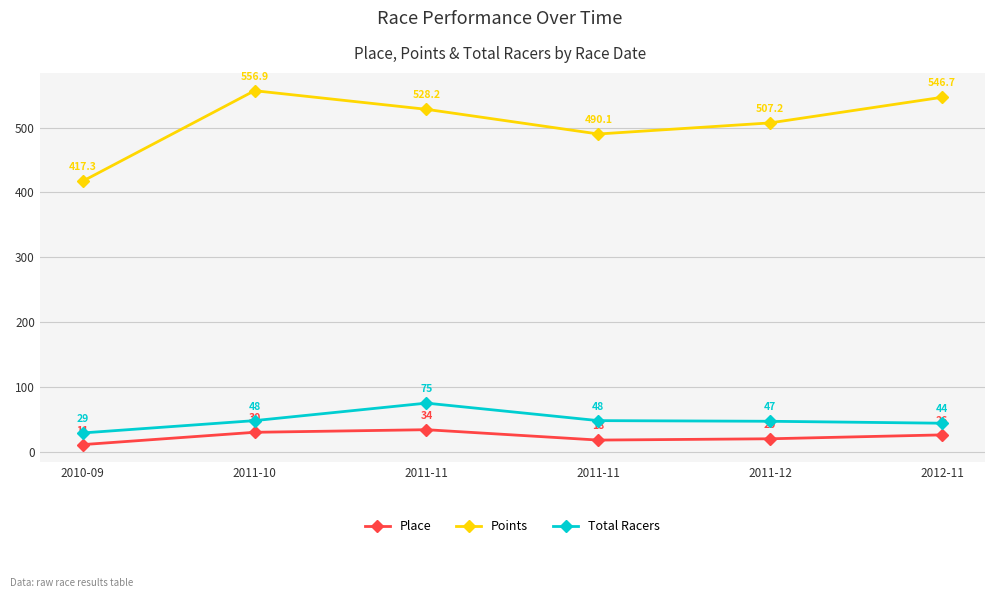

What is the maximum value shown in the chart?

556.9